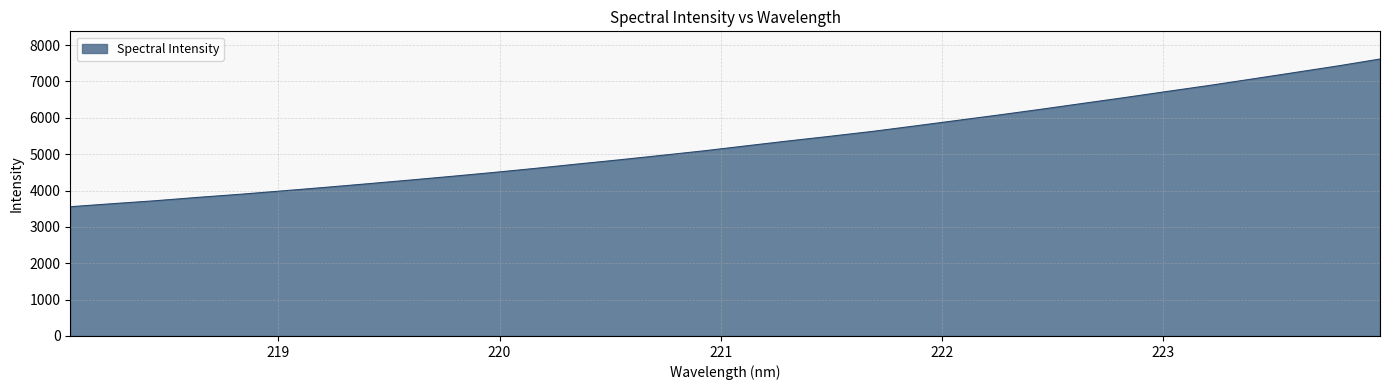

What is the difference between the maximum and minimum values?

4062.6